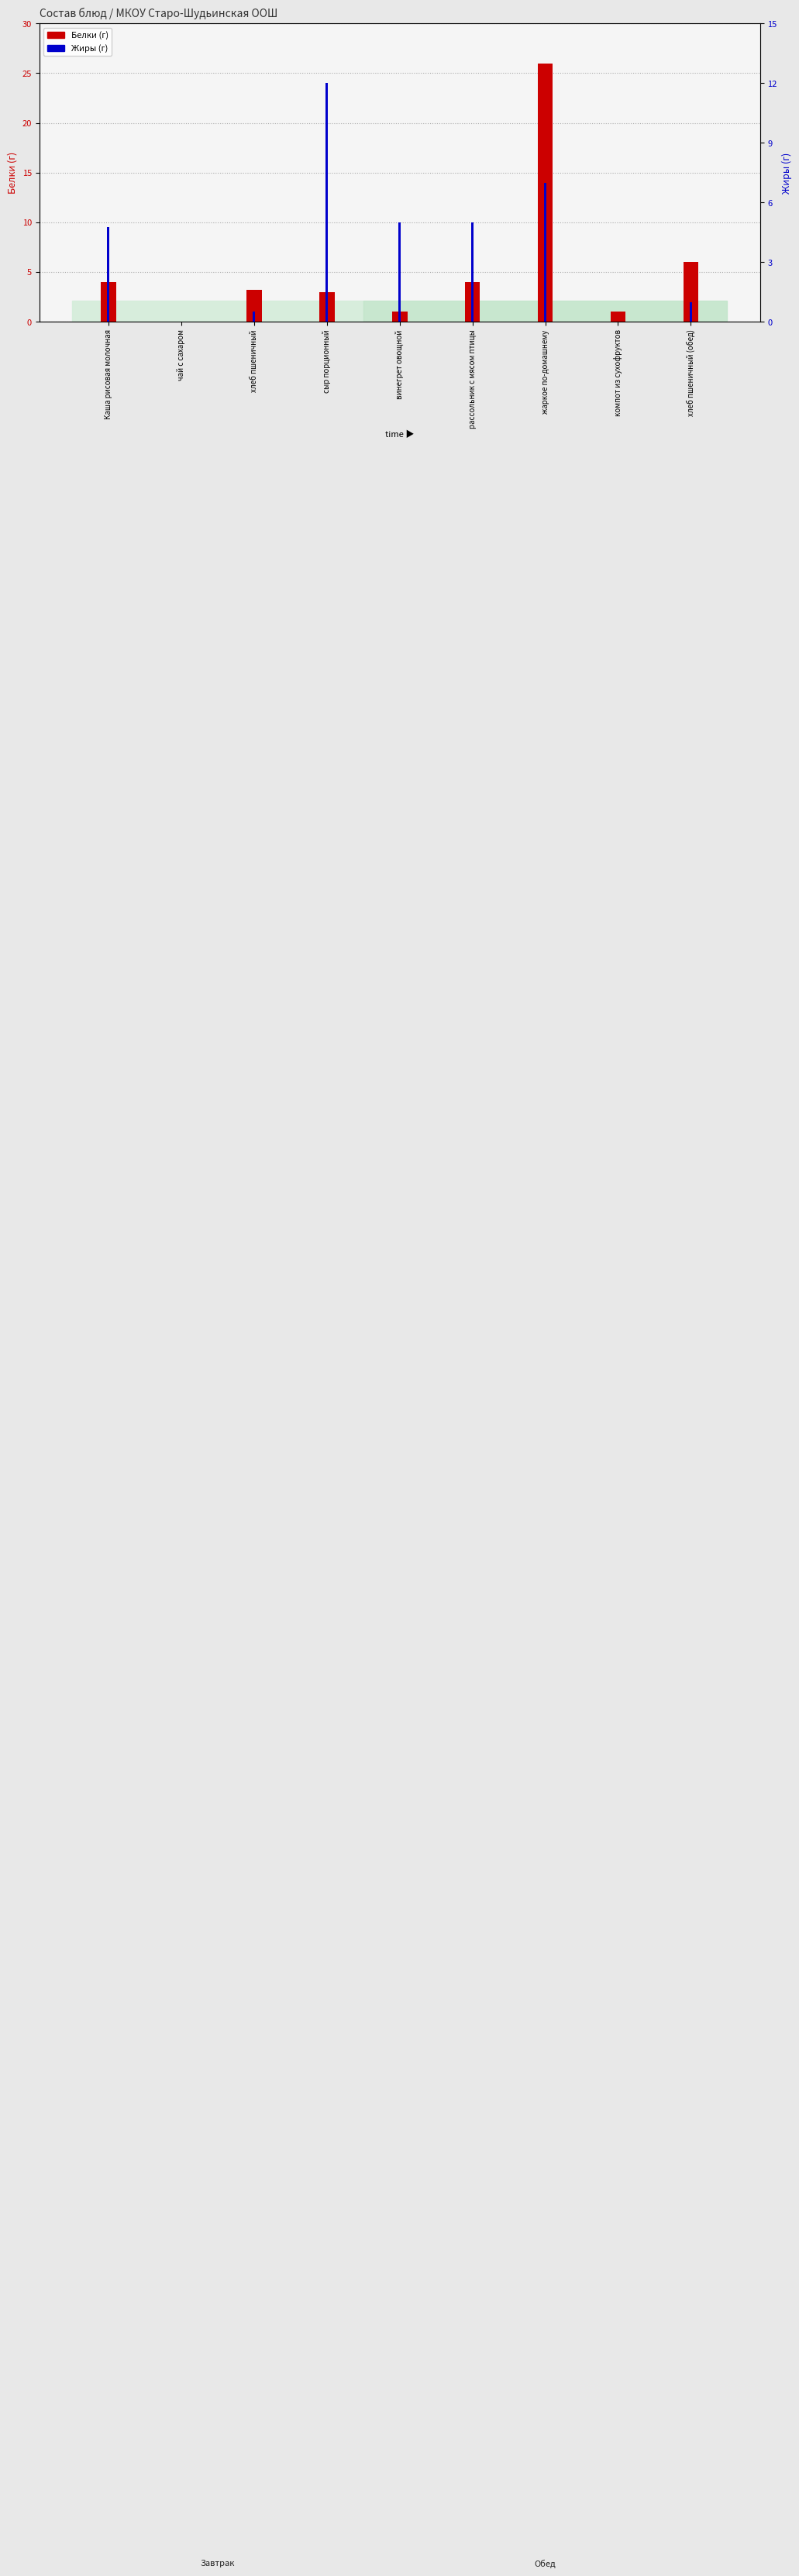

Which category has the lowest value in the Жиры series?

компот из сухофруктов